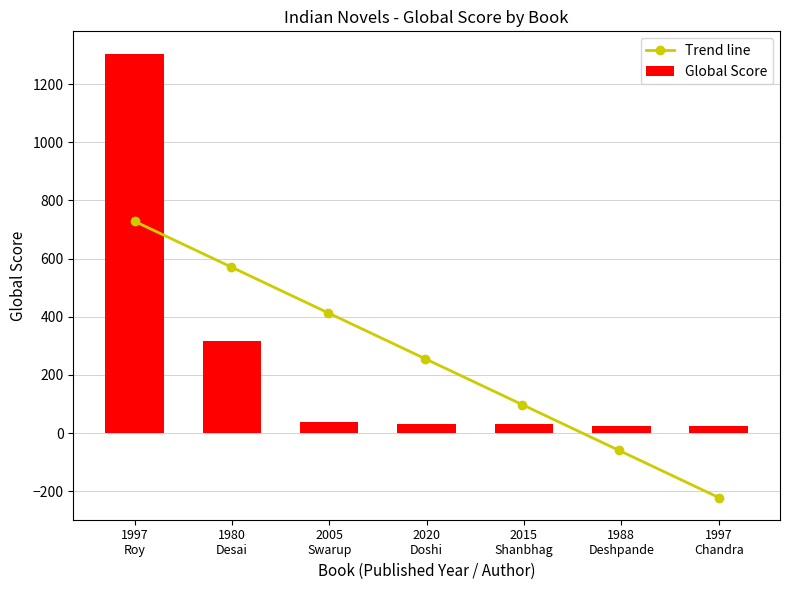

At which category does the chart reach its peak across all series?

1997
Roy